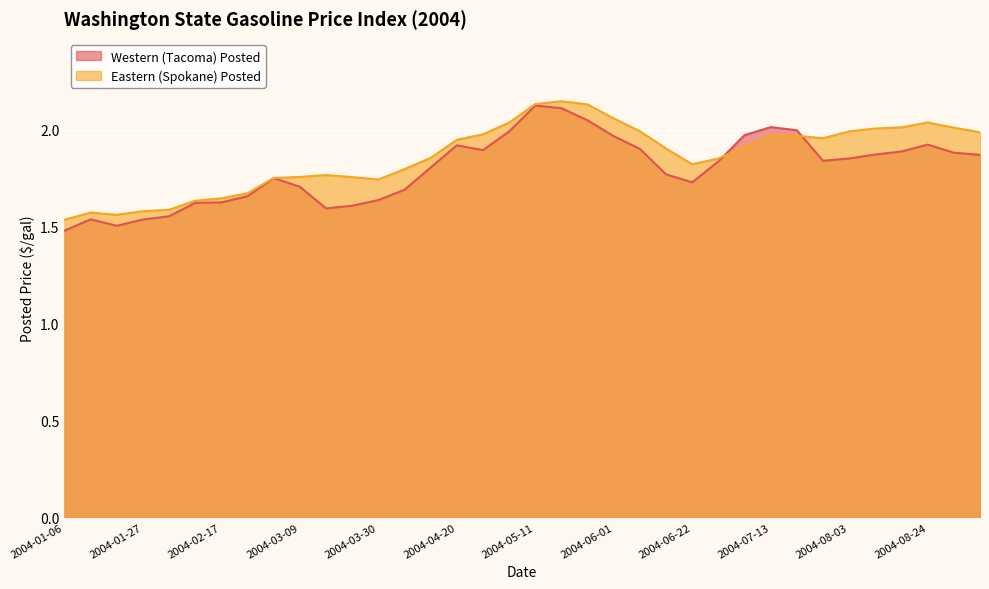

At which label does Western (Tacoma) Posted reach its minimum?

2004-01-06